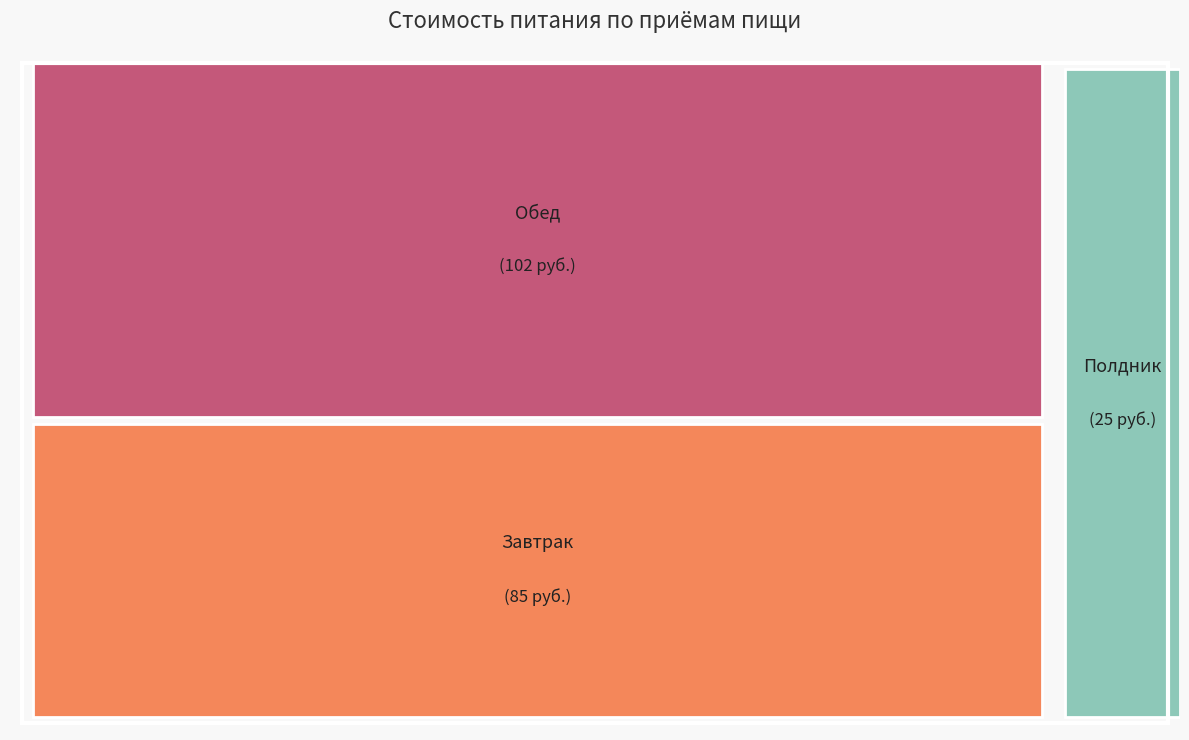

Rank the categories by value from lowest to highest.

Полдник, Завтрак, Обед